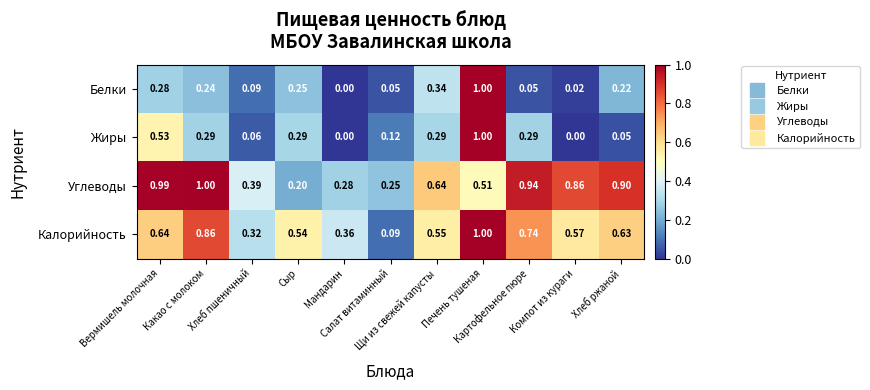

Which series has the largest total across all categories?

Углеводы